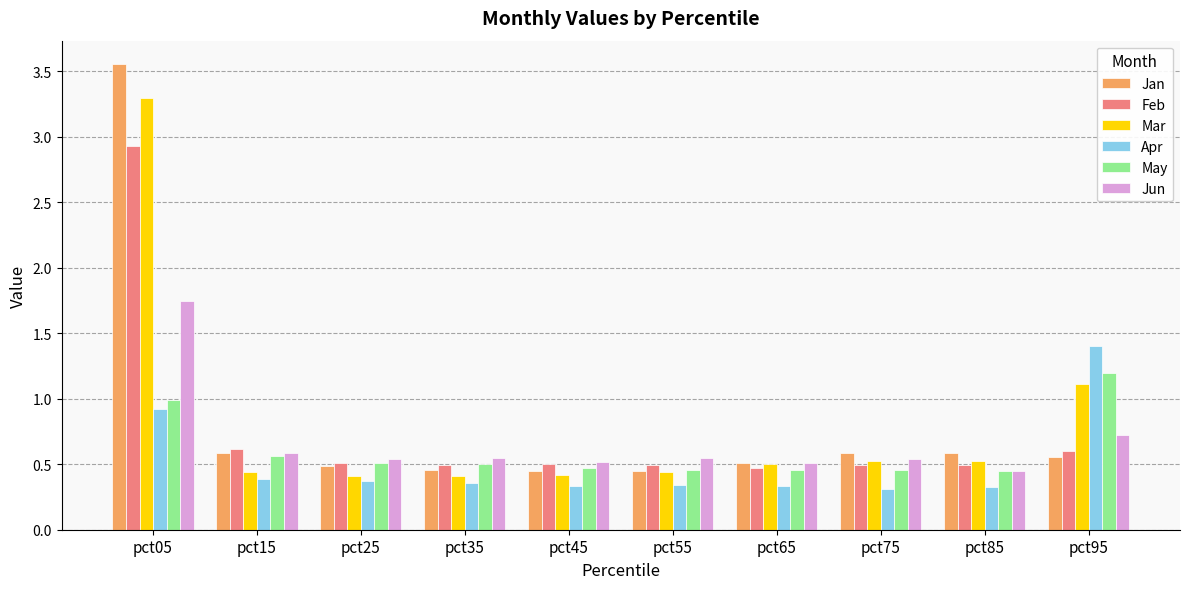

Which series has the largest range (max minus min)?

Jan